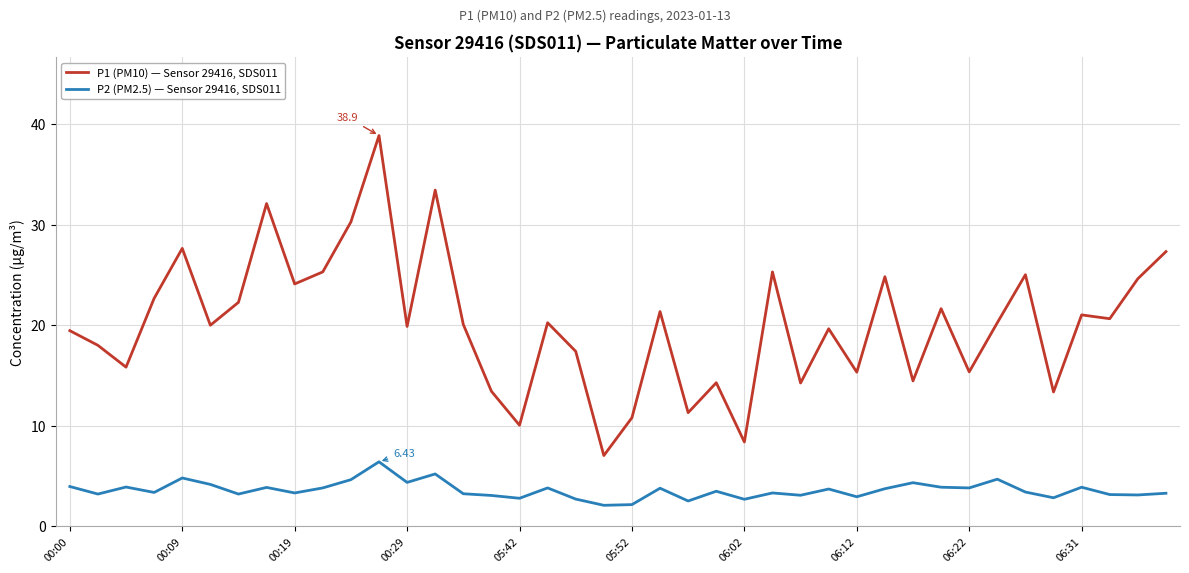

List the series in order of their overall mean, highest first.

P1 (PM10) — Sensor 29416, SDS011, P2 (PM2.5) — Sensor 29416, SDS011